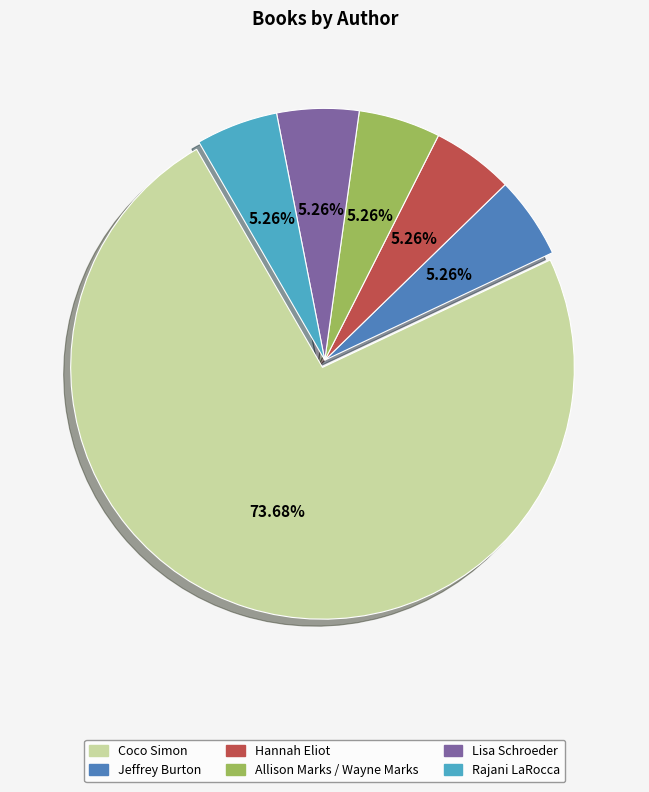

True or false: Jeffrey Burton accounts for 1% of the total.

False